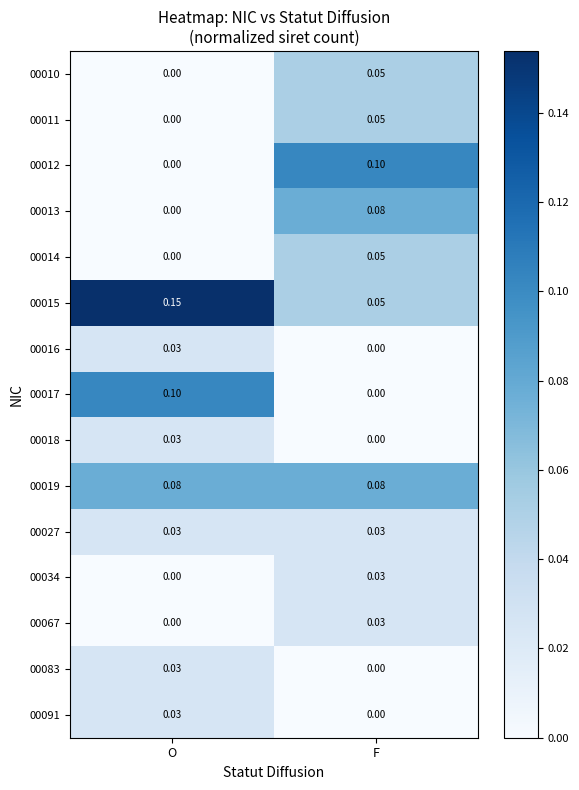

At which category is the sum across all series the highest?

F